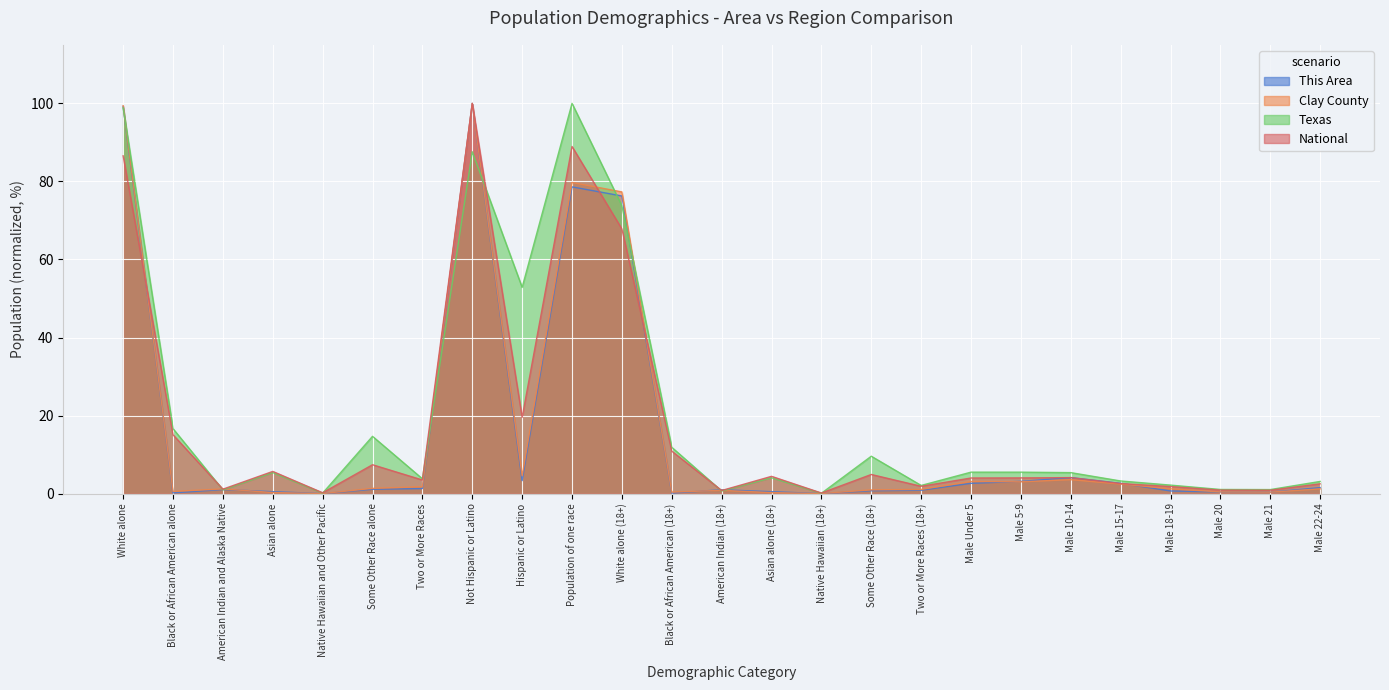

What is the highest value of the This Area series?

100.0